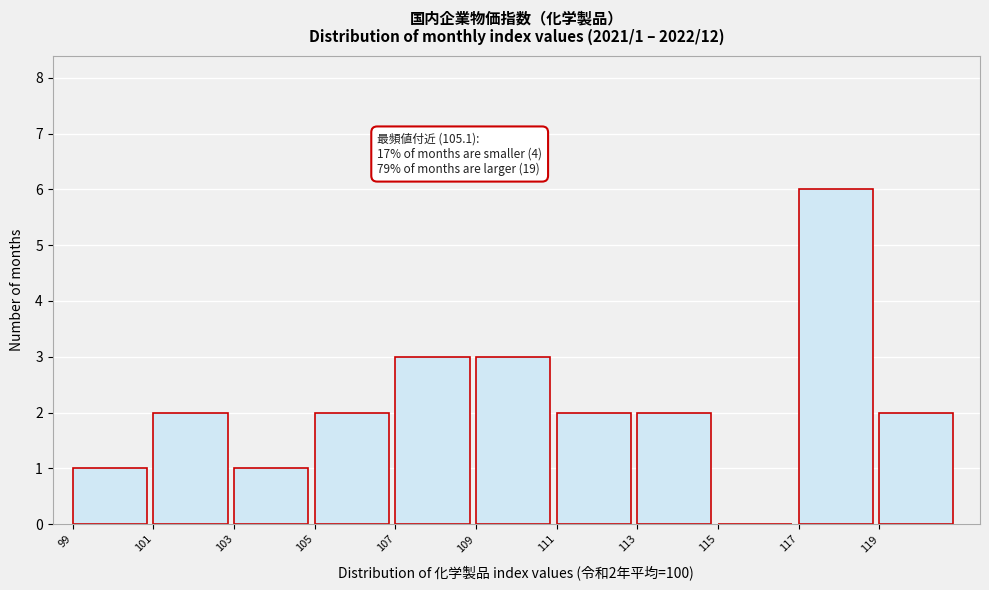

Over which range of the x-axis is the bar tallest?

117 to 119